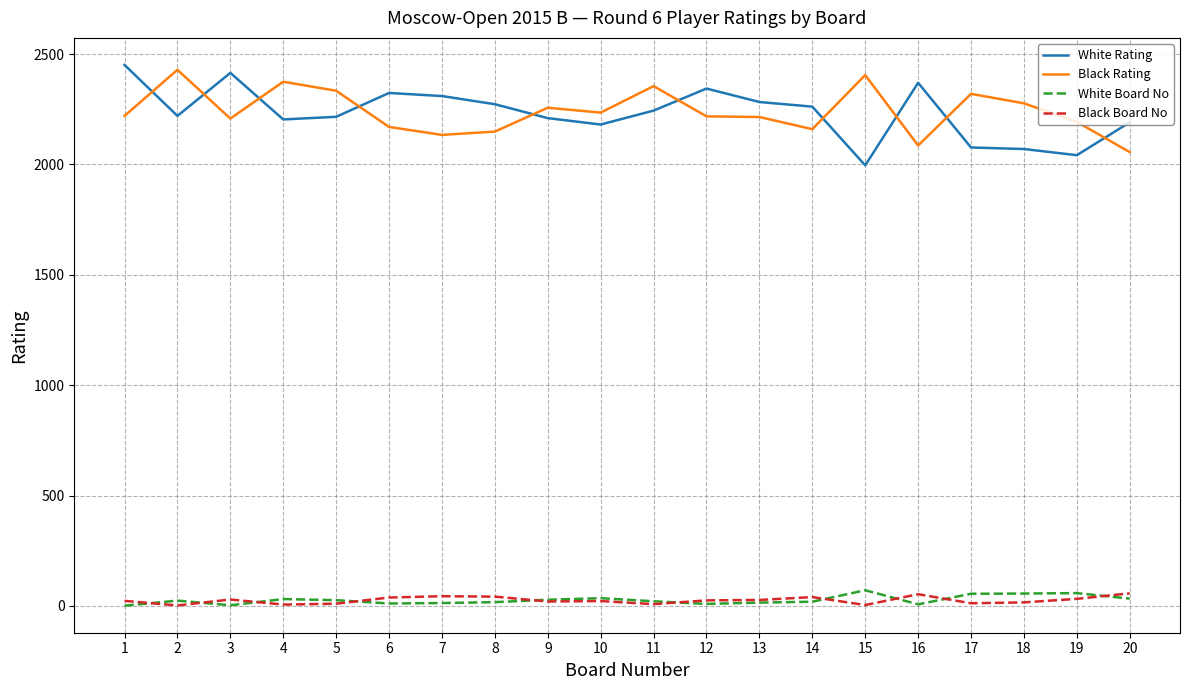

Is the value of White Board No at 9 greater than the value of Black Rating at 15?

No